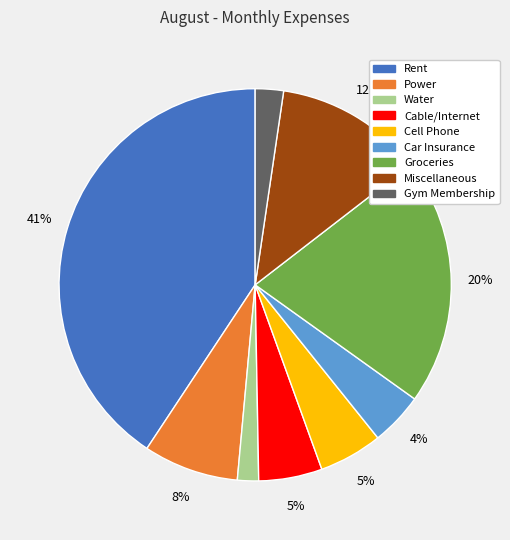

Is it true that Rent is 51% of the pie?

False